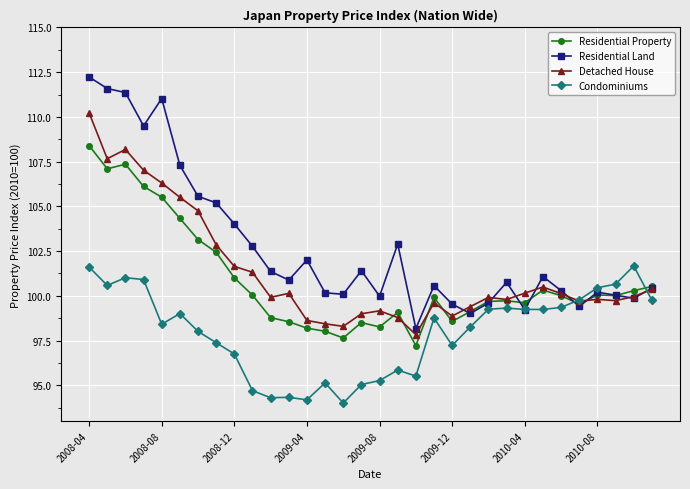

Which series ends up on top after the final intersection of Residential Property and Condominiums?

Residential Property